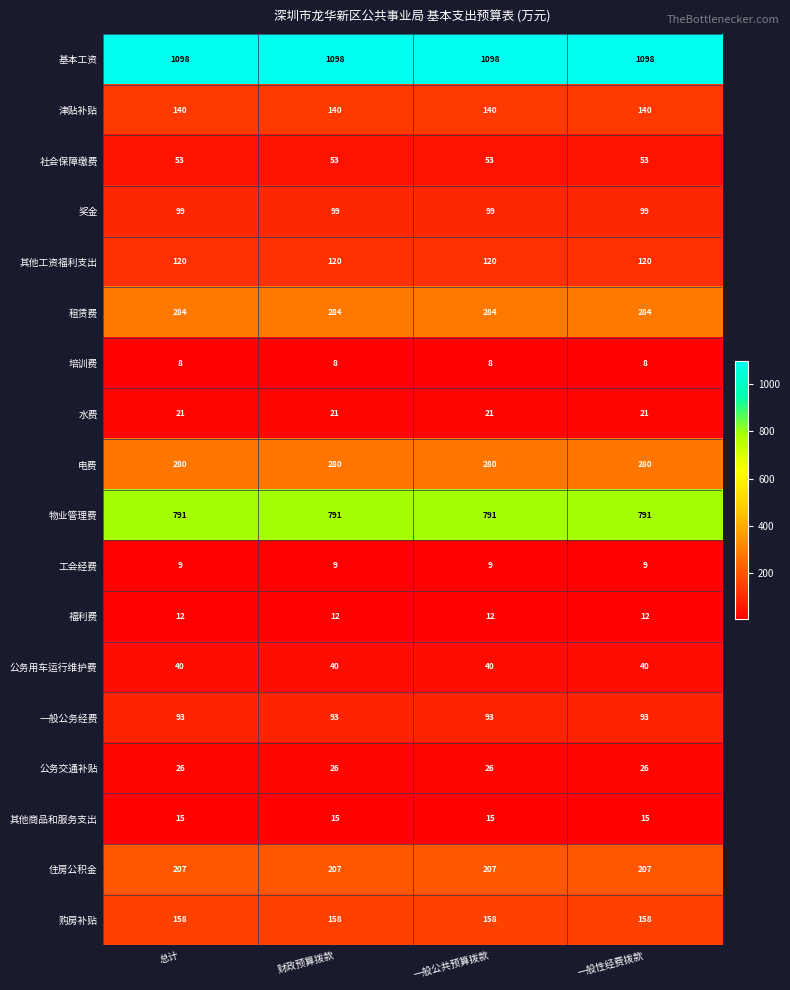

How many series are shown in this chart?

18